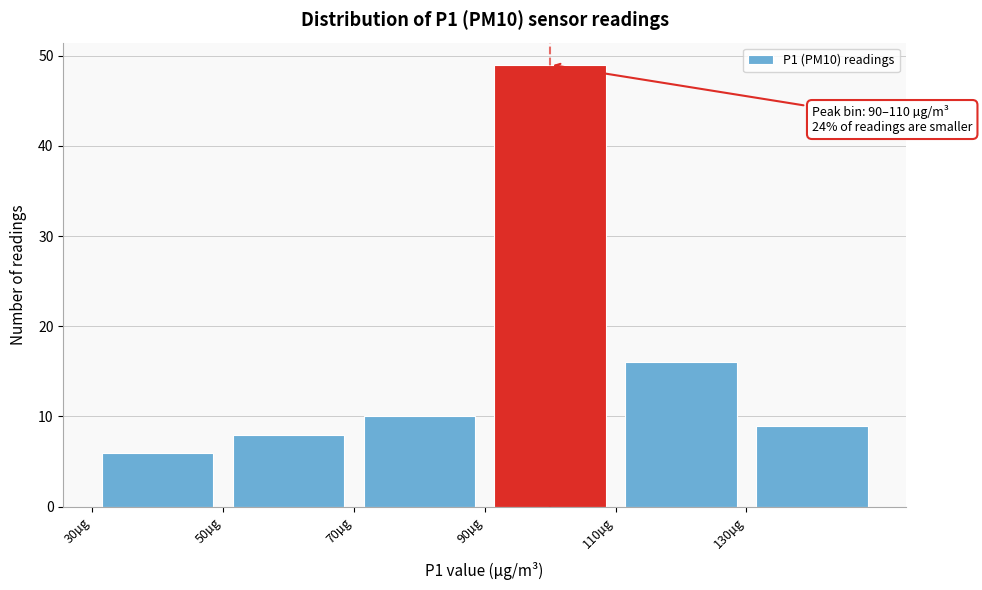

Which range on the x-axis has the tallest bar?

90 to 110